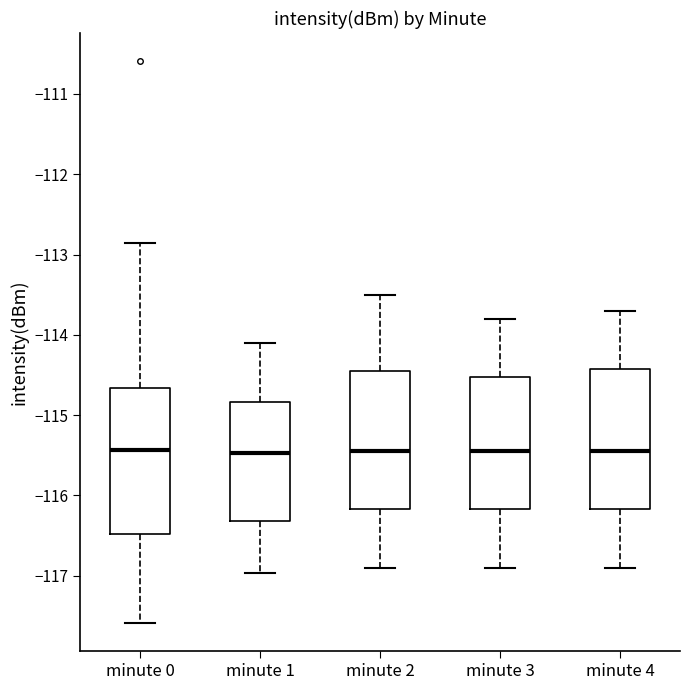

Reading left to right, transcribe this box plot: for each box, give where its median line is, the range the box spans, and where its two whiskers end, as read against the y-axis. The values are not printed on the chart, so give them approximately, as read against the axis.

minute 0: median -115.4, box -116.5 to -114.7, whiskers -117.6 to -112.9
minute 1: median -115.5, box -116.3 to -114.8, whiskers -117.0 to -114.1
minute 2: median -115.4, box -116.2 to -114.4, whiskers -116.9 to -113.5
minute 3: median -115.4, box -116.2 to -114.5, whiskers -116.9 to -113.8
minute 4: median -115.4, box -116.2 to -114.4, whiskers -116.9 to -113.7